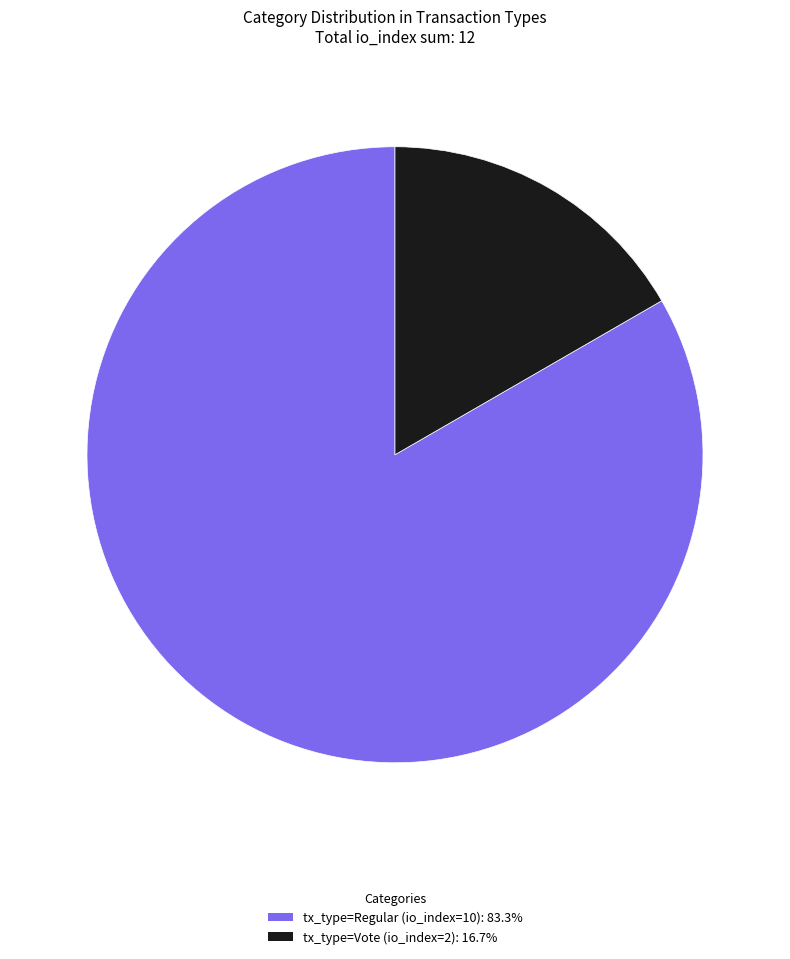

What is the majority slice?

tx_type=Regular (io_index=10)